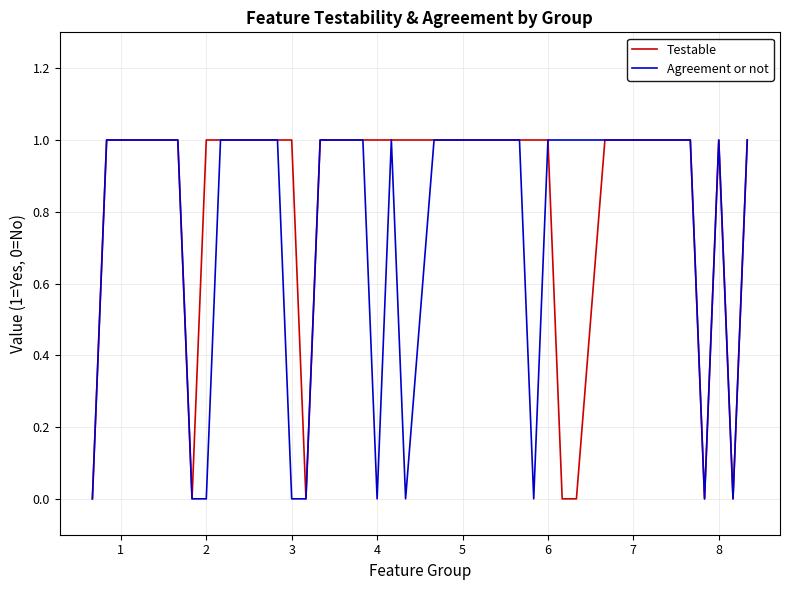

Which series has the largest total across all categories?

Testable